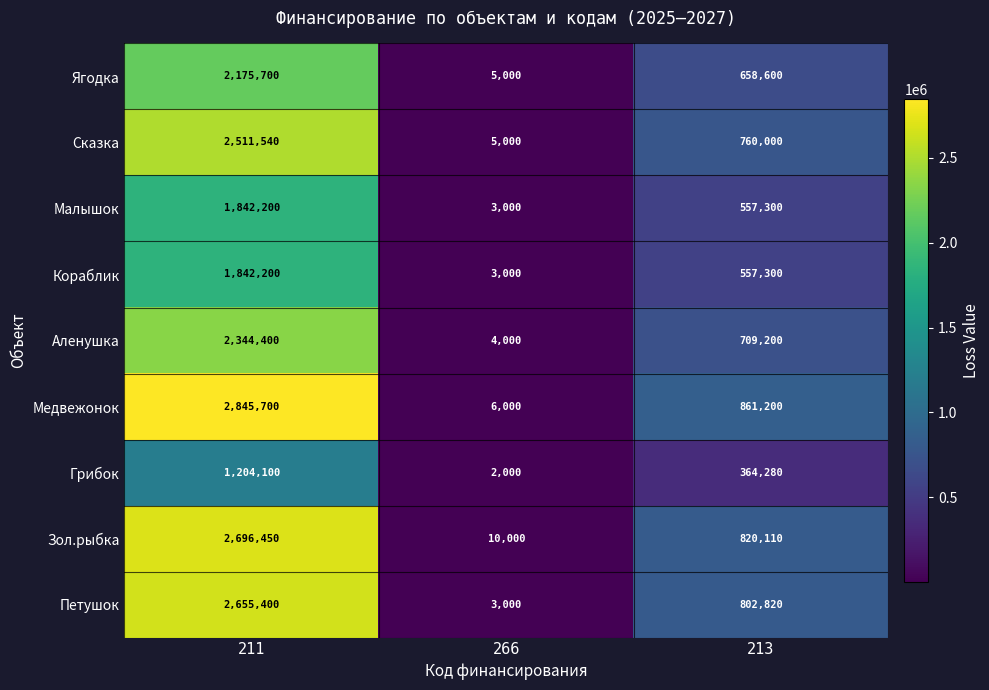

List the labels in order of Медвежонок value, largest first.

211, 213, 266